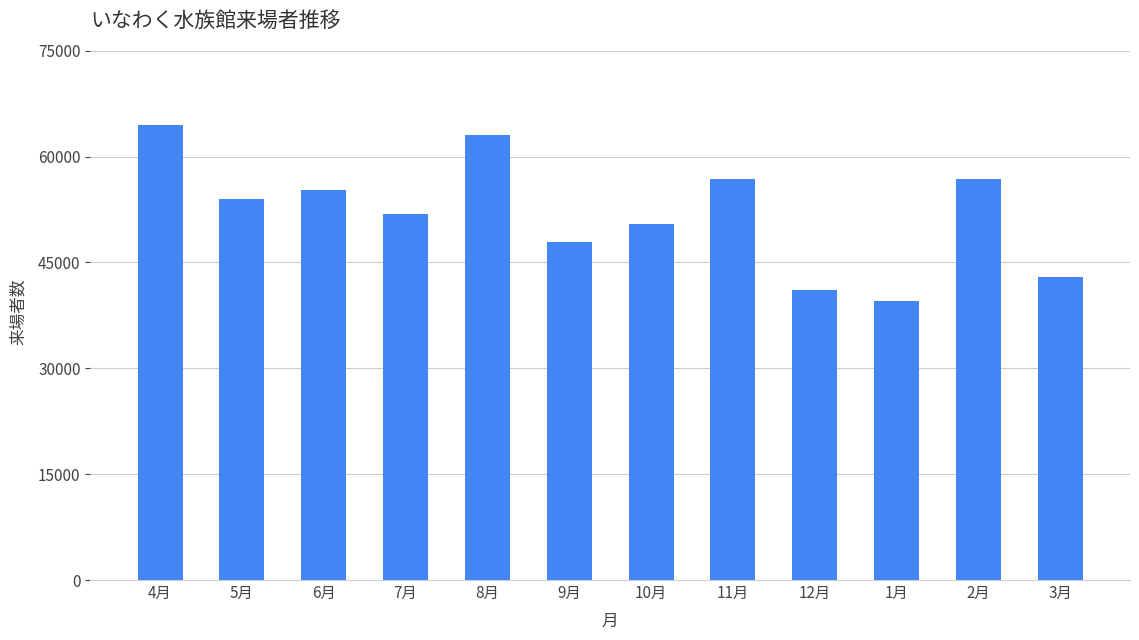

How many data points are less than 53933?

6